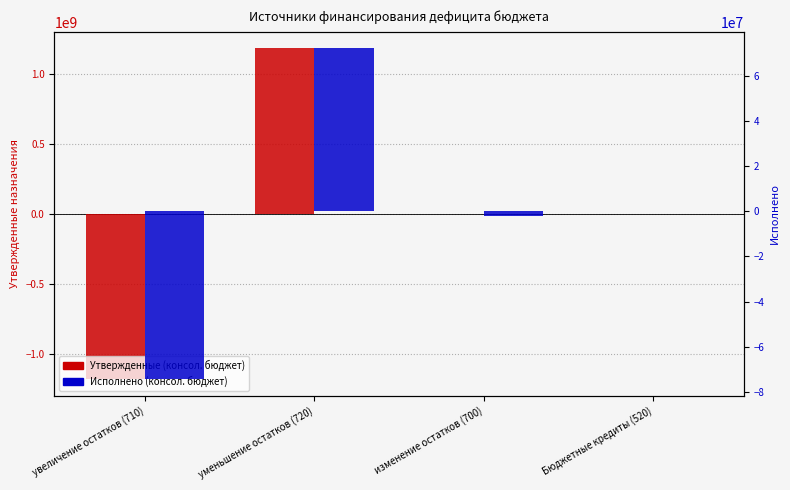

Which label corresponds to the largest value in the chart?

уменьшение остатков (720)